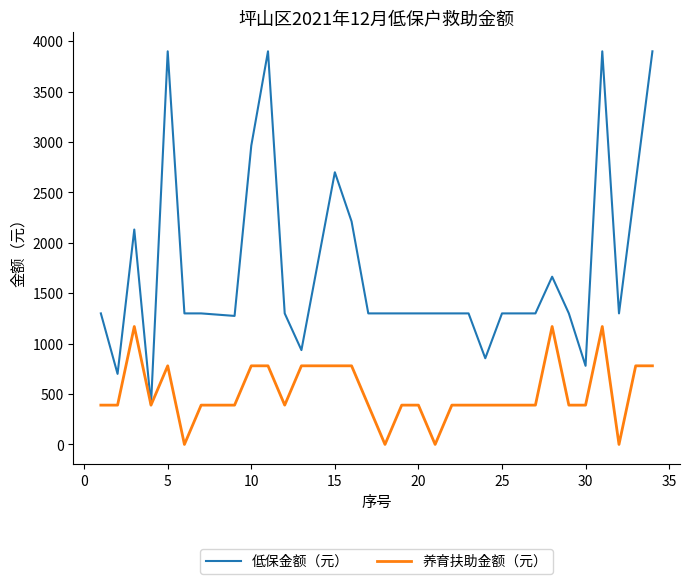

What is the highest value of the 低保金额（元） series?

3900.0